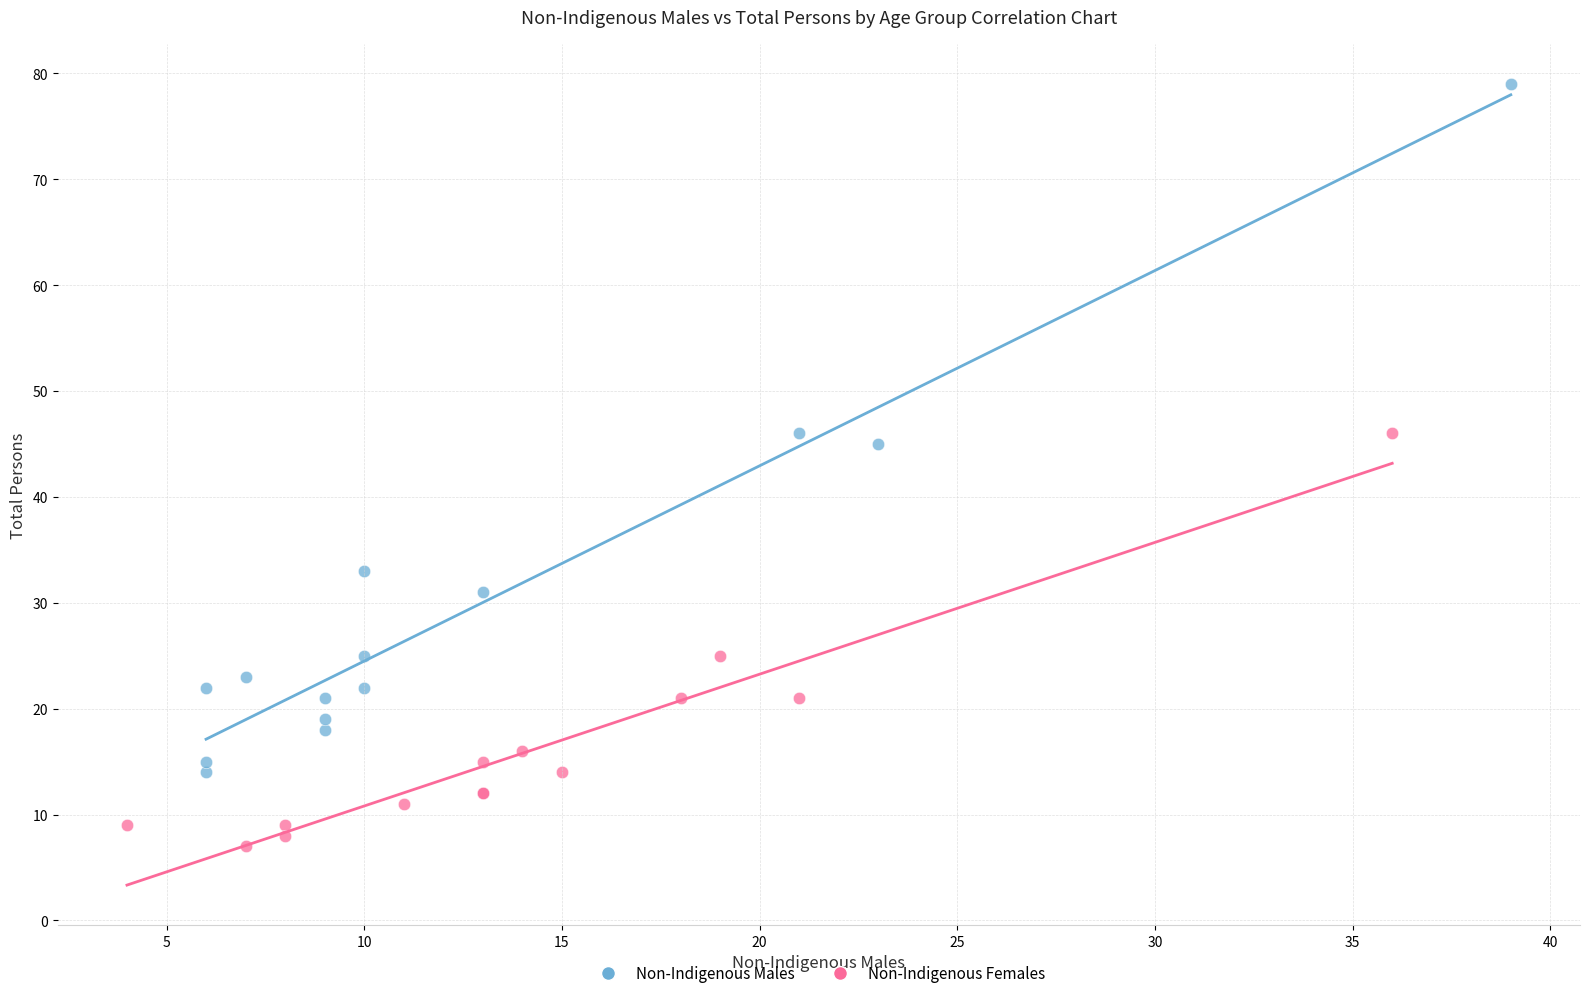

Which series has the largest Y range (max minus min)?

Non-Indigenous Males